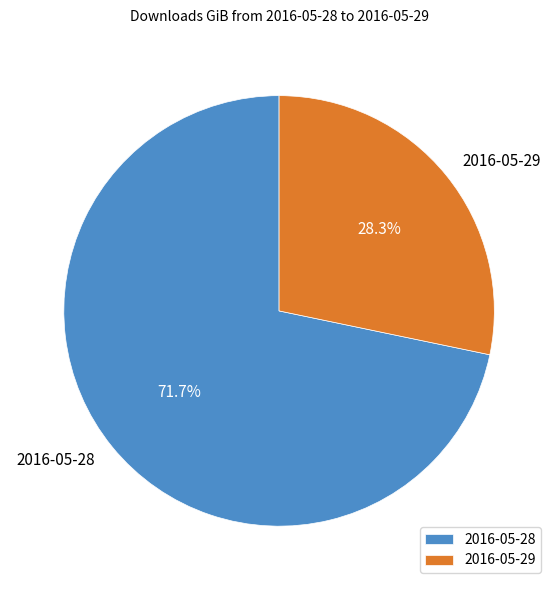

Rank the categories by value from highest to lowest.

2016-05-28, 2016-05-29